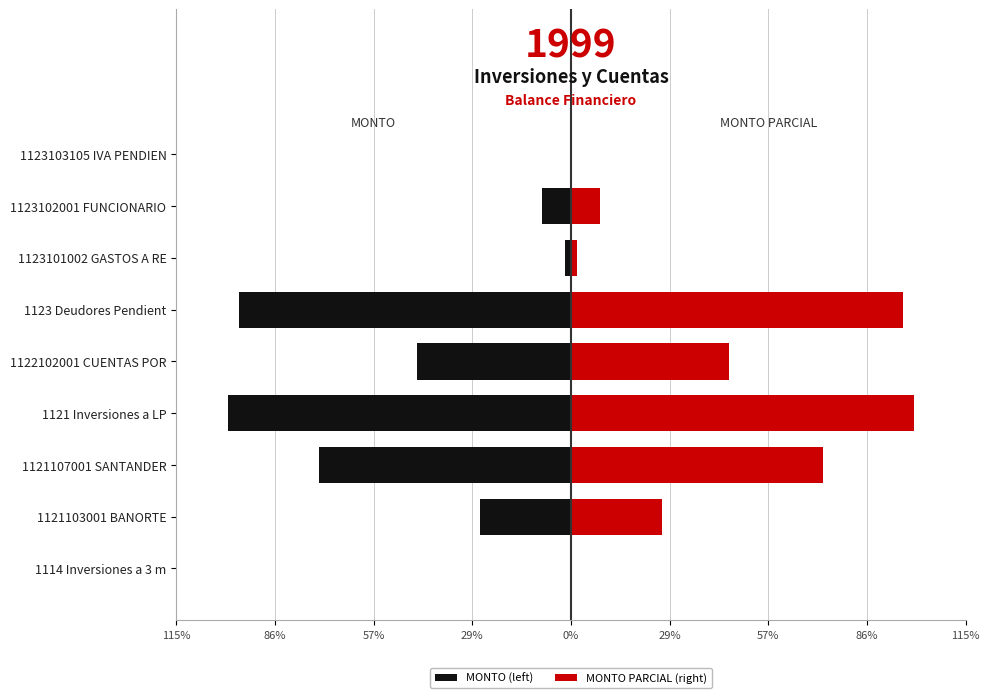

What is the greatest value displayed?

100.0